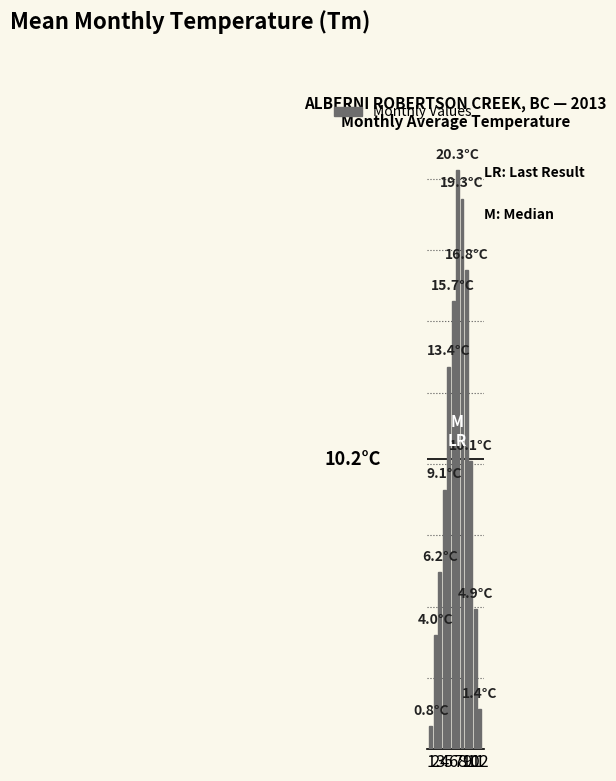

Are the bars grouped side by side (vs. stacked)?

No